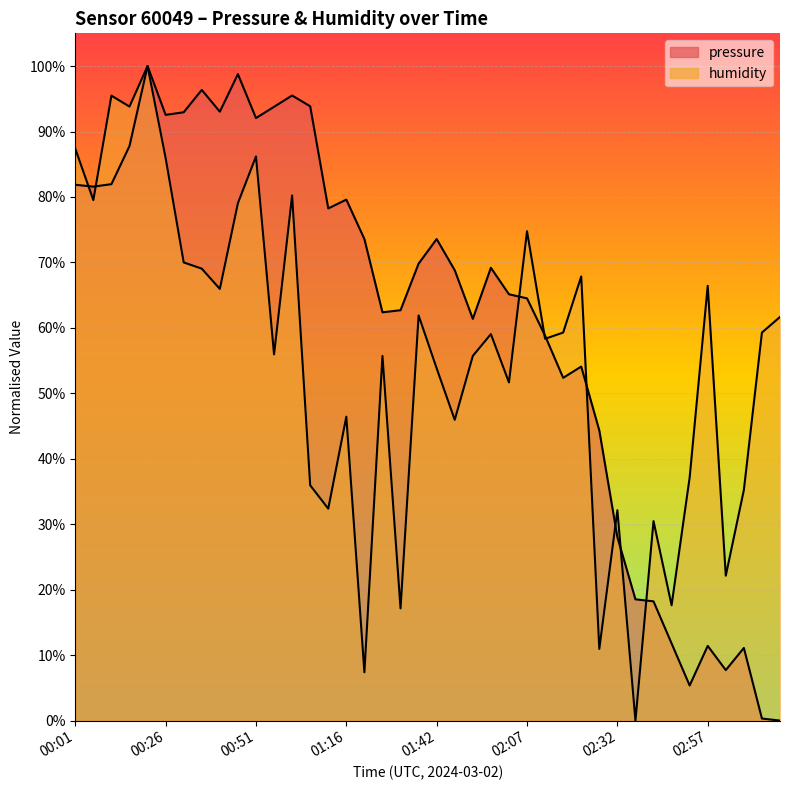

Does the chart display data point markers on the line(s)?

No